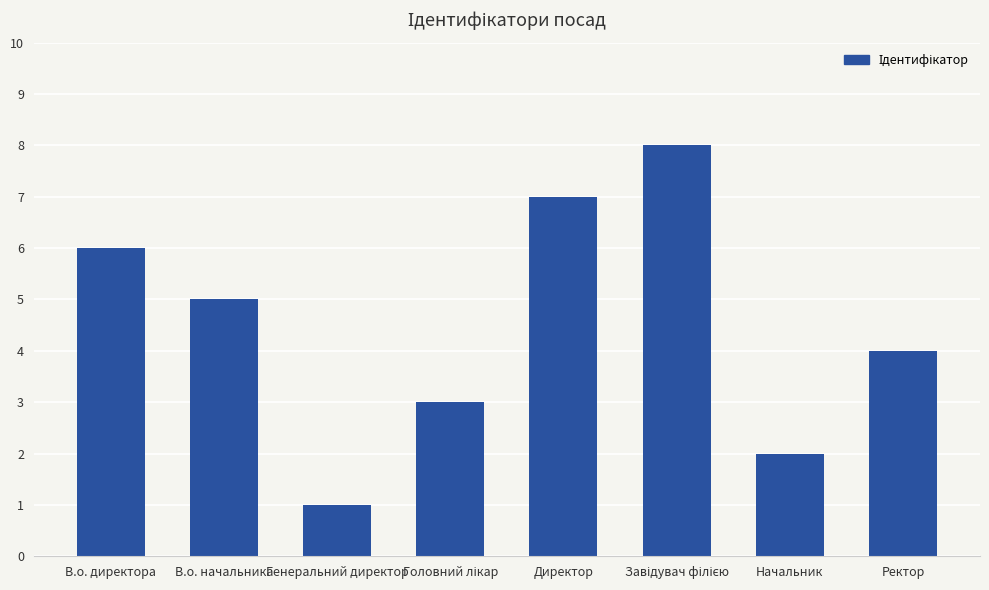

How many values are below 5?

4